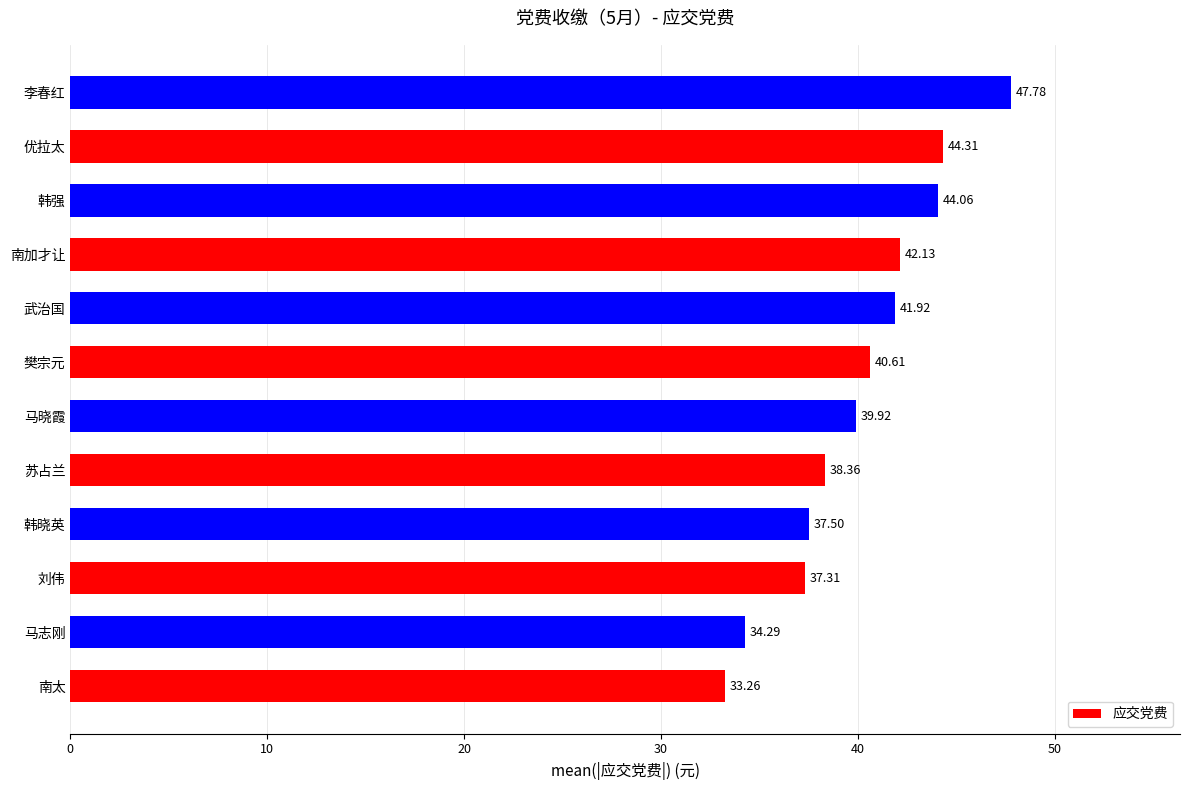

How many values are below 40?

6